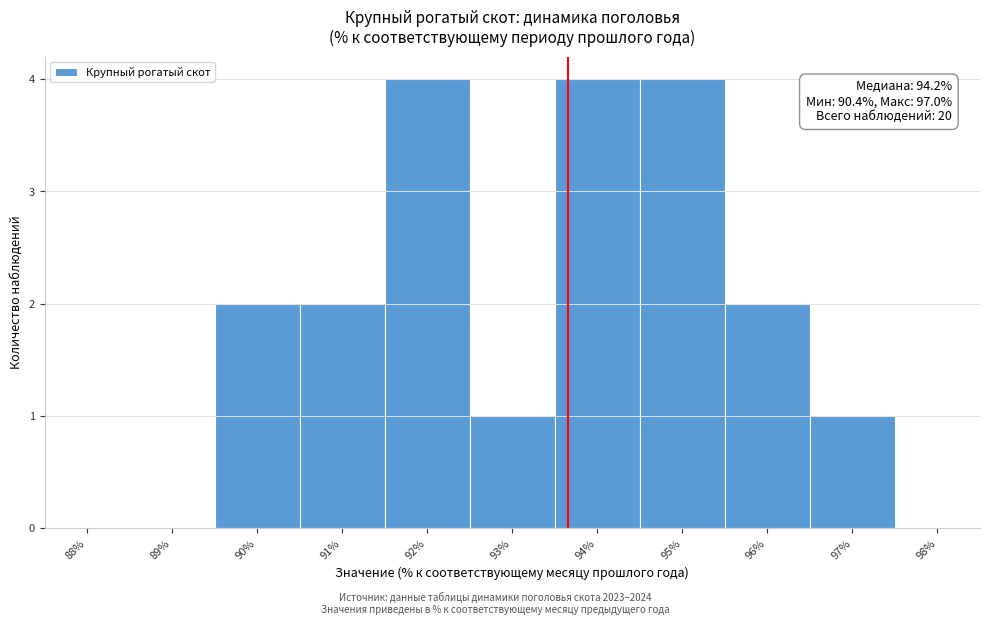

Reading right to left, extract all data points from this chart.

98%=0	97%=1	96%=2	95%=4	94%=4	93%=1	92%=4	91%=2	90%=2	89%=0	88%=0